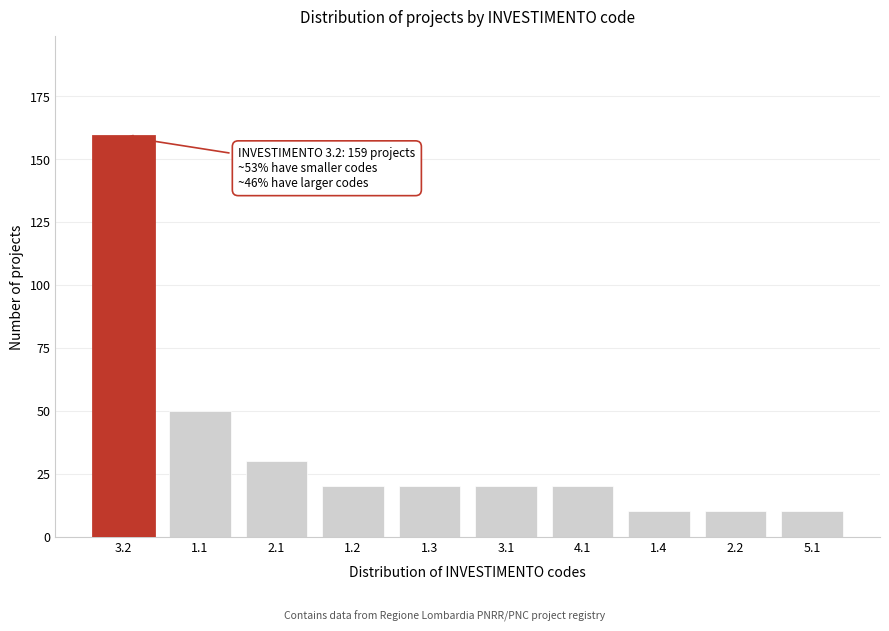

Reading left to right, transcribe all the data shown in this chart.

159	50	30	20	20	20	20	10	10	10